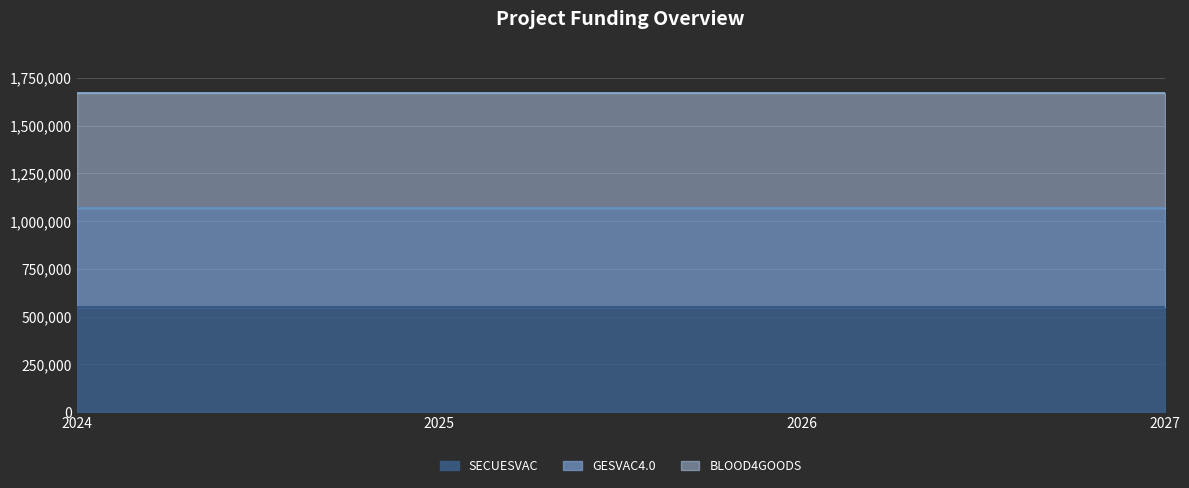

What position from the left is BLOOD4GOODS?

3